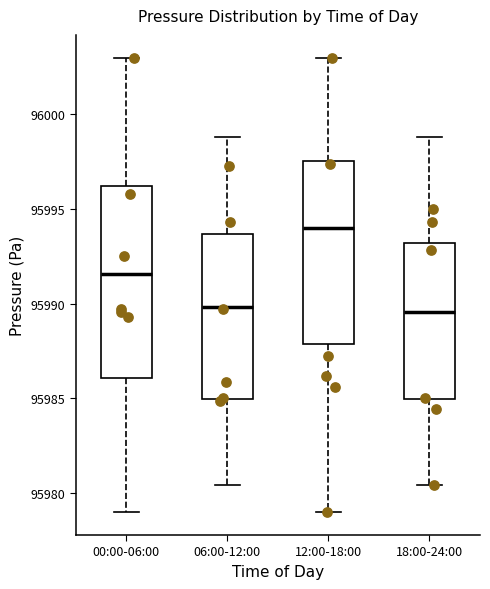

Reading left to right, read every box against the y-axis: the position of its median line, the range the box covers, and the ends of its whiskers. The values are not printed on the chart, so give them approximately, as read against the axis.

00:00-06:00: median 95991.5, box 95986.0 to 95996.0, whiskers 95979.0 to 96003.0
06:00-12:00: median 95990.0, box 95985.0 to 95993.5, whiskers 95980.5 to 95999.0
12:00-18:00: median 95994.0, box 95988.0 to 95997.5, whiskers 95979.0 to 96003.0
18:00-24:00: median 95989.5, box 95985.0 to 95993.0, whiskers 95980.5 to 95999.0